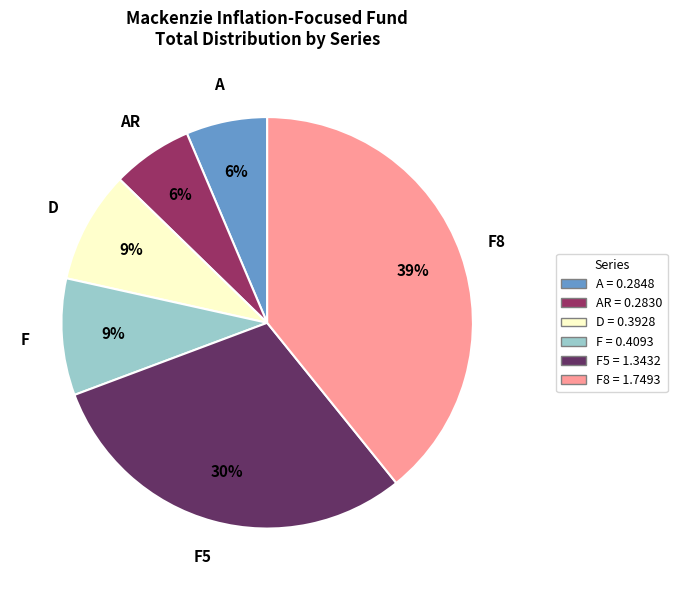

Is there a majority slice in this chart?

No